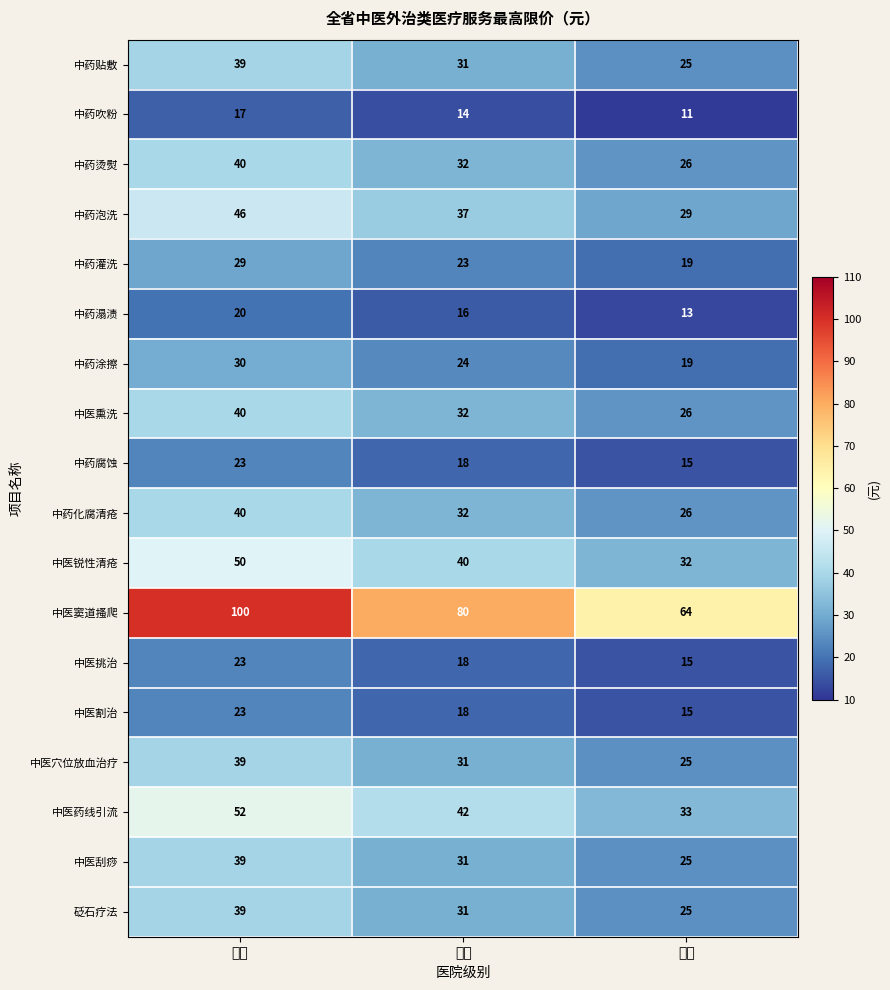

What is the total value across all series at 一级?

443